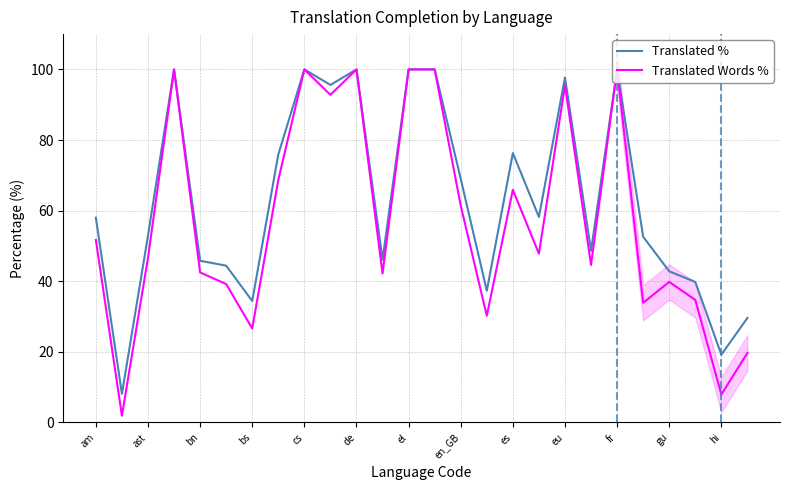

What is the lowest value of the Translated % series?

8.1